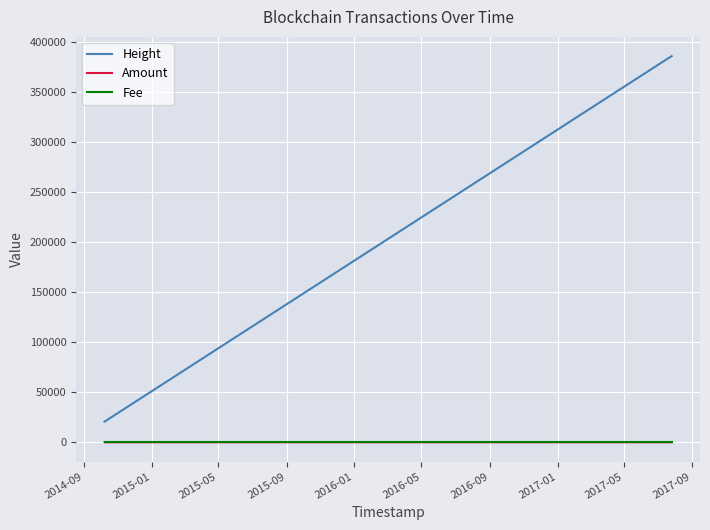

Between 2016-01 and 2015-01, which is larger?

2016-01